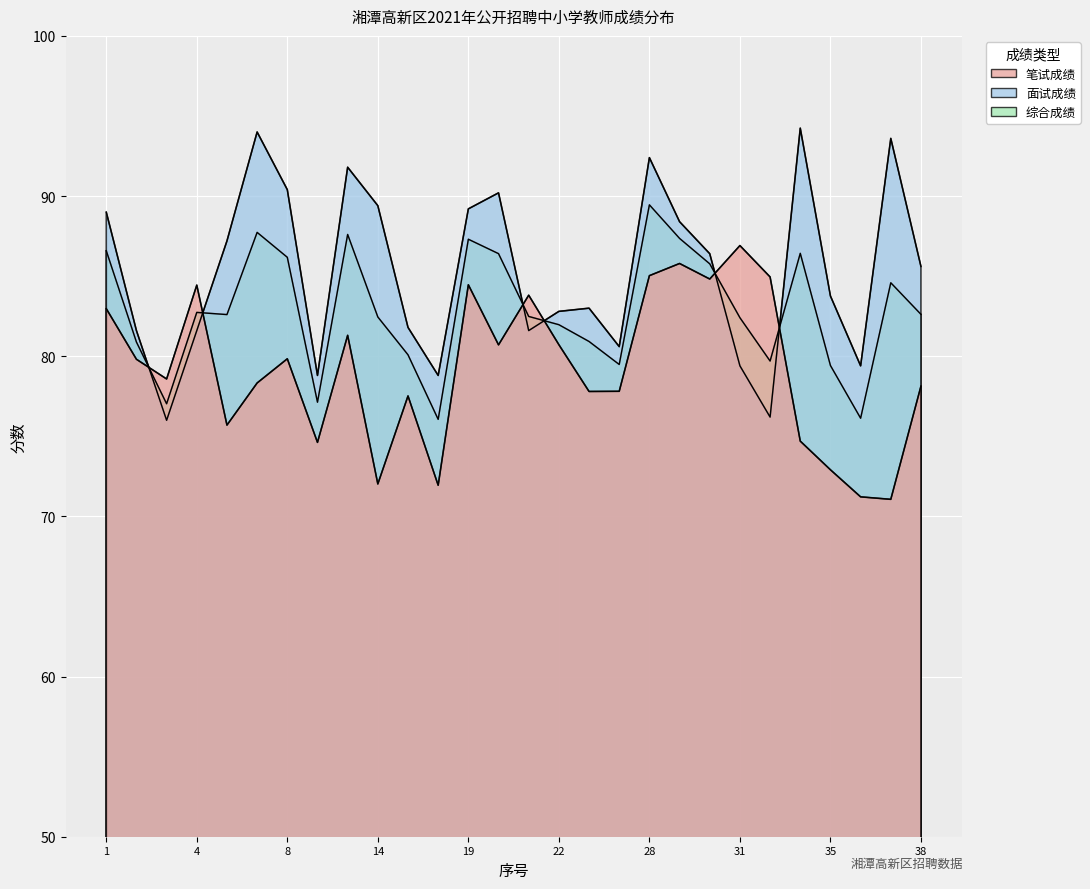

True or false: 笔试成绩 has a value of 77.5 at 15.

True